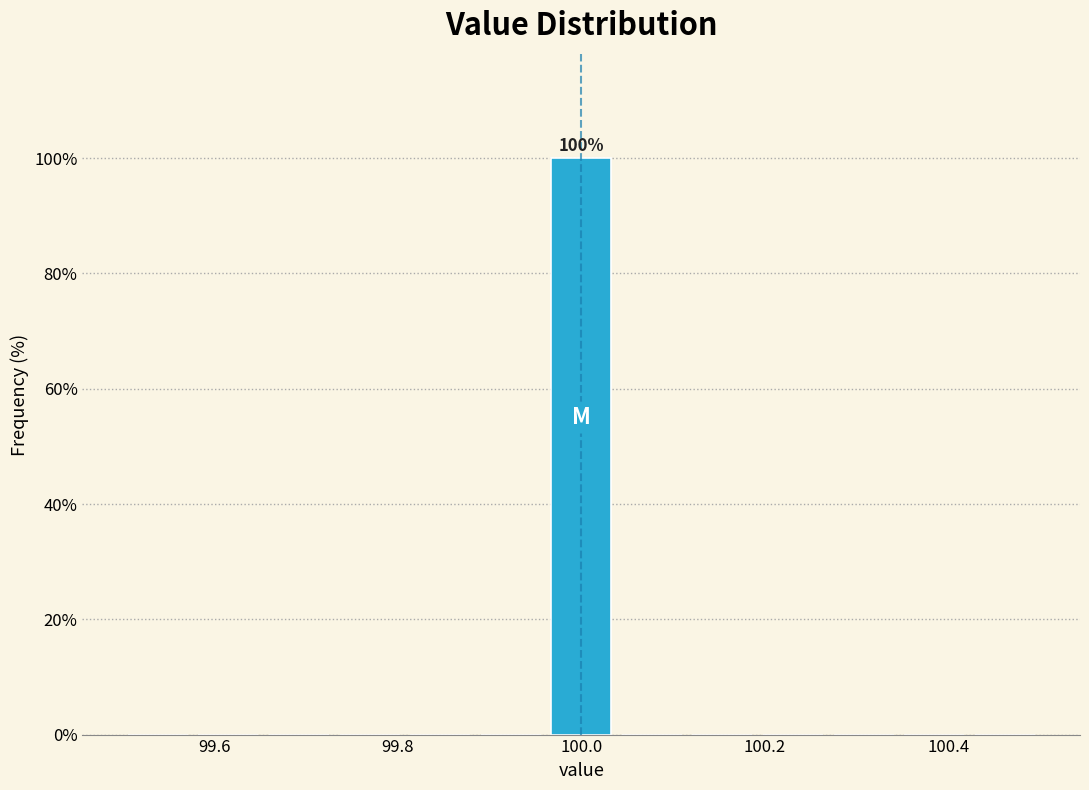

Around what value on the x-axis is the tallest bar? Give the approximate position of its centre, as read against the axis.

100.00